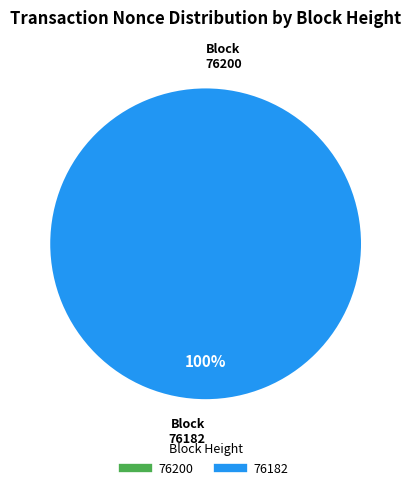

Is it true that 76182 is 100% of the pie?

True